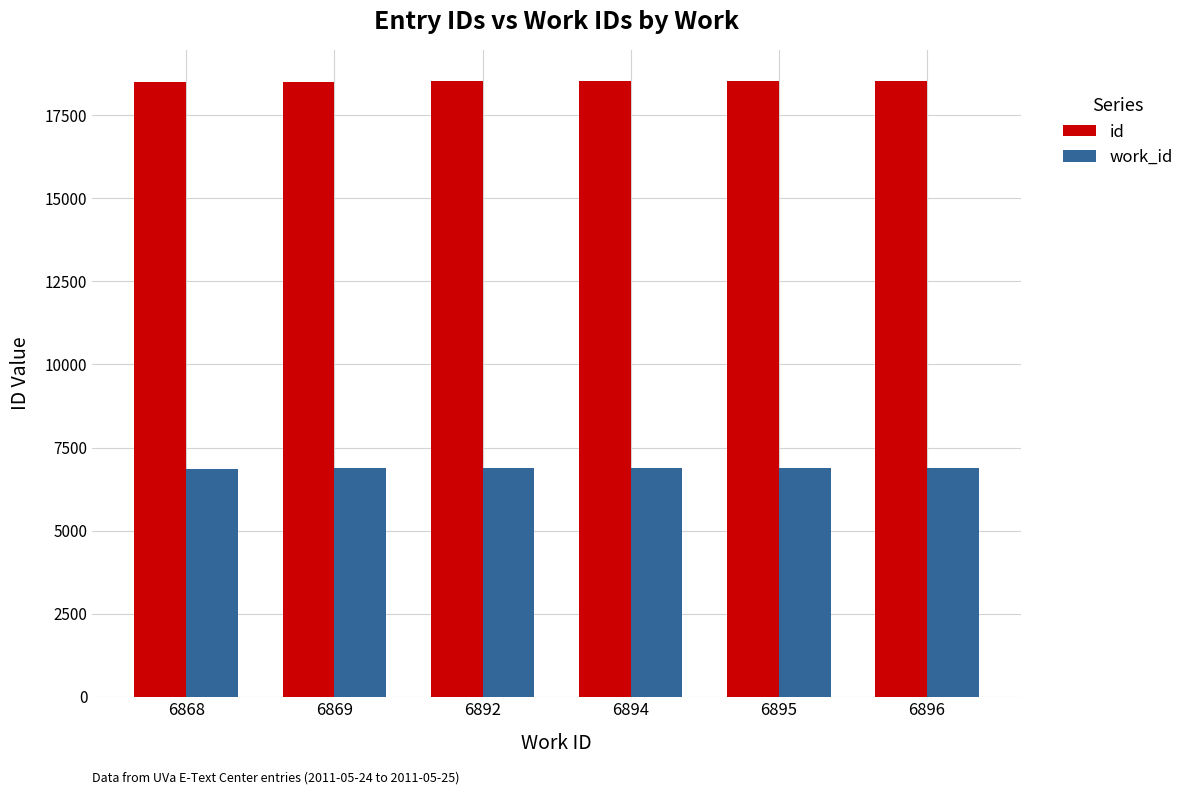

What is the difference between the maximum and second lowest values in the work_id series?

27